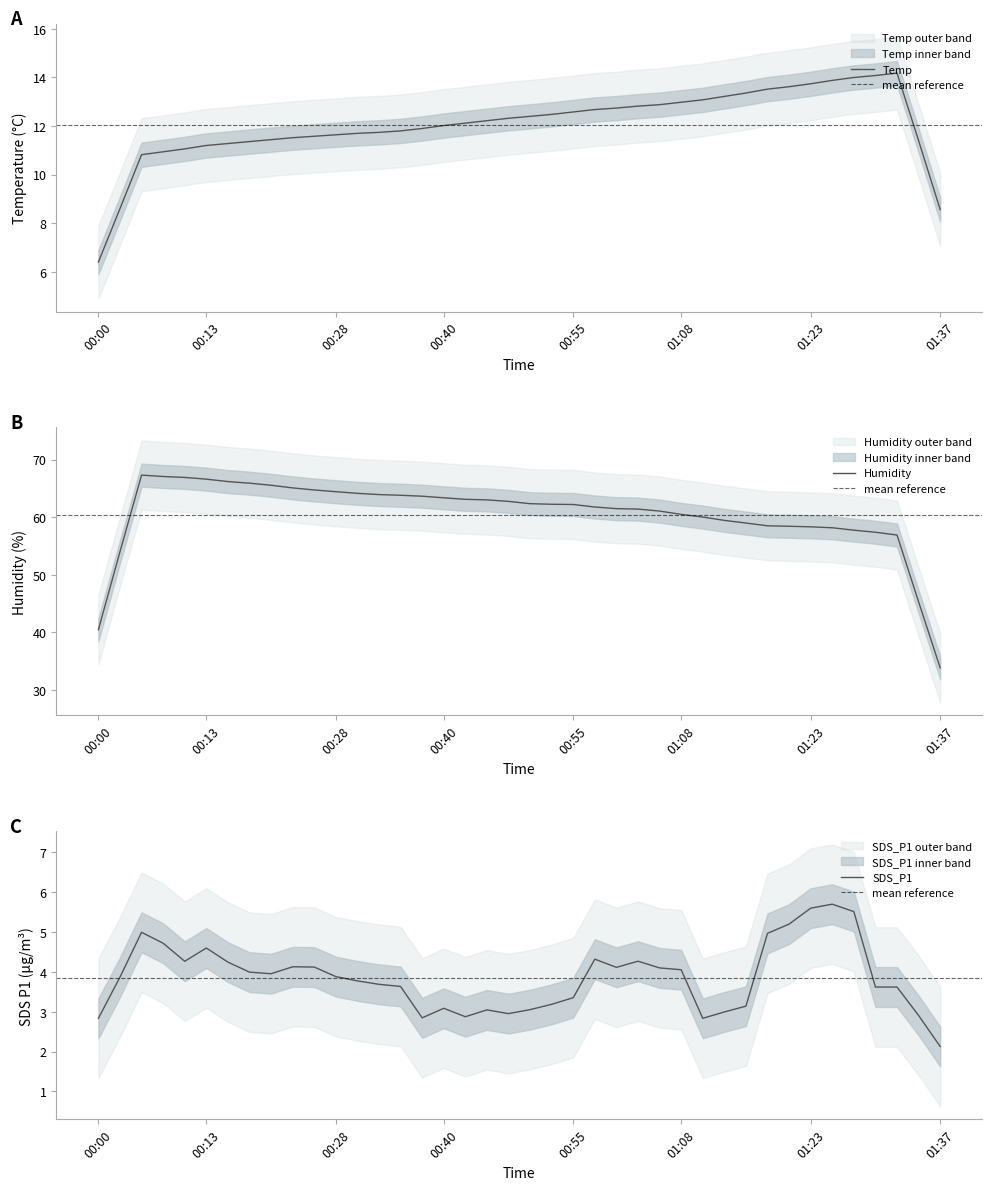

True or false: Temp and SDS_P2 intersect in this chart.

False